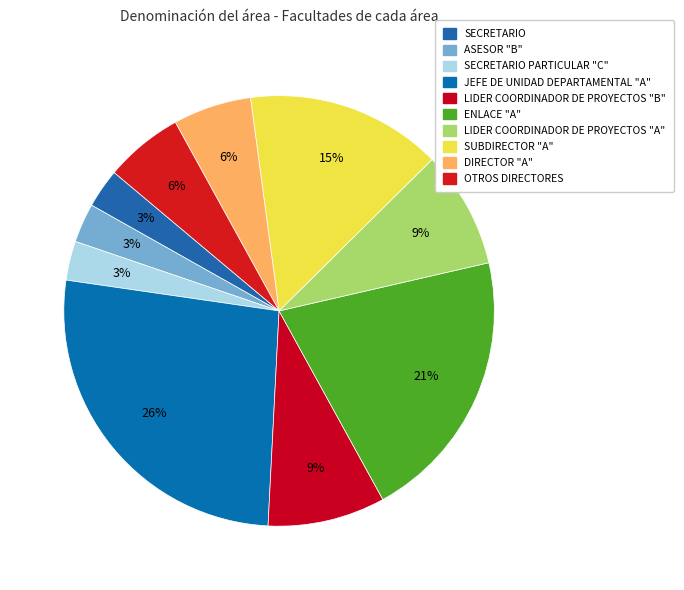

How many segments does this pie chart have?

10